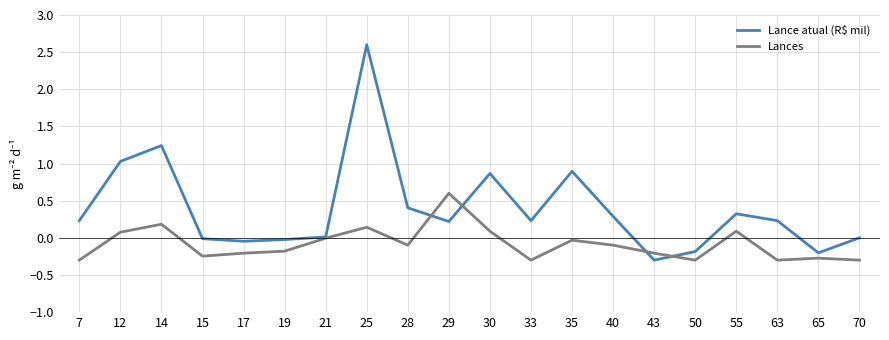

Is the value of Lance atual (R$ mil) at 33 greater than the value of Lances at 33?

Yes